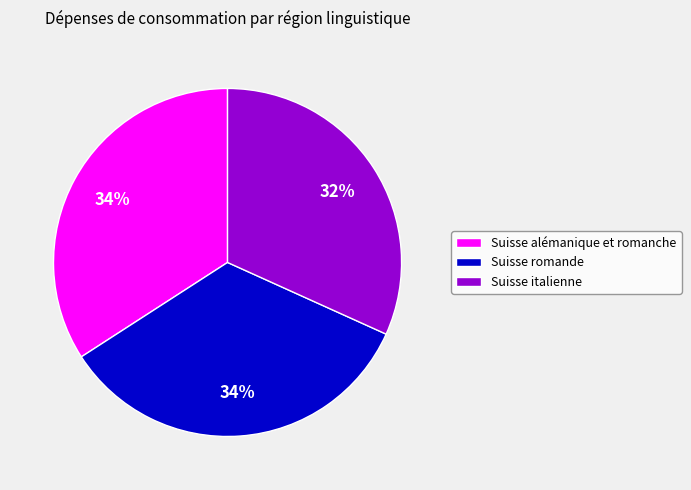

How many segments does this pie chart have?

3